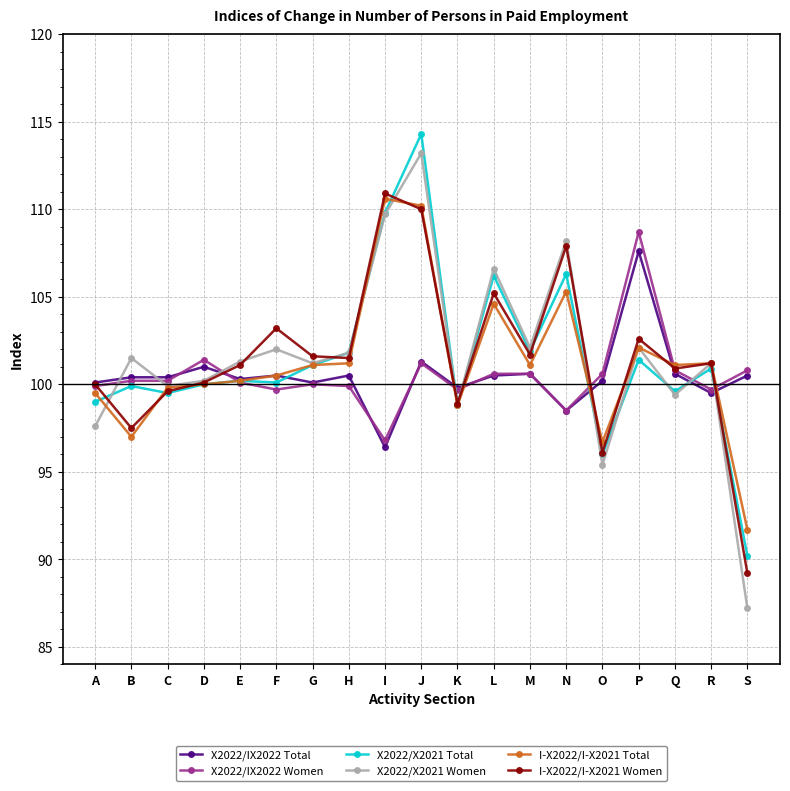

What is the value of the X2022/IX2022 Women point at the 8th from the left?

99.9